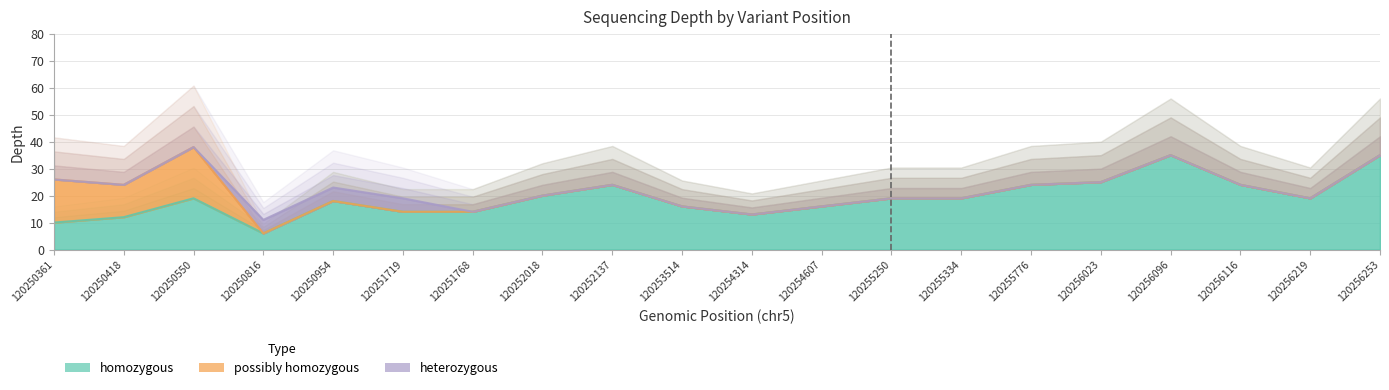

Reading left to right, extract all data points from this chart.

homozygous: 120250361=10	120250418=12	120250550=19	120250816=6	120250954=18	120251719=14	120251768=14	120252018=20	120252137=24	120253514=16	120254314=13	120254607=16	120255250=19	120255334=19	120255776=24	120256023=25	120256096=35	120256116=24	120256219=19	120256253=35
possibly homozygous: 120250361=16	120250418=12	120250550=19	120250816=0	120250954=0	120251719=0	120251768=0	120252018=0	120252137=0	120253514=0	120254314=0	120254607=0	120255250=0	120255334=0	120255776=0	120256023=0	120256096=0	120256116=0	120256219=0	120256253=0
heterozygous: 120250361=0	120250418=0	120250550=0	120250816=5	120250954=5	120251719=5	120251768=0	120252018=0	120252137=0	120253514=0	120254314=0	120254607=0	120255250=0	120255334=0	120255776=0	120256023=0	120256096=0	120256116=0	120256219=0	120256253=0